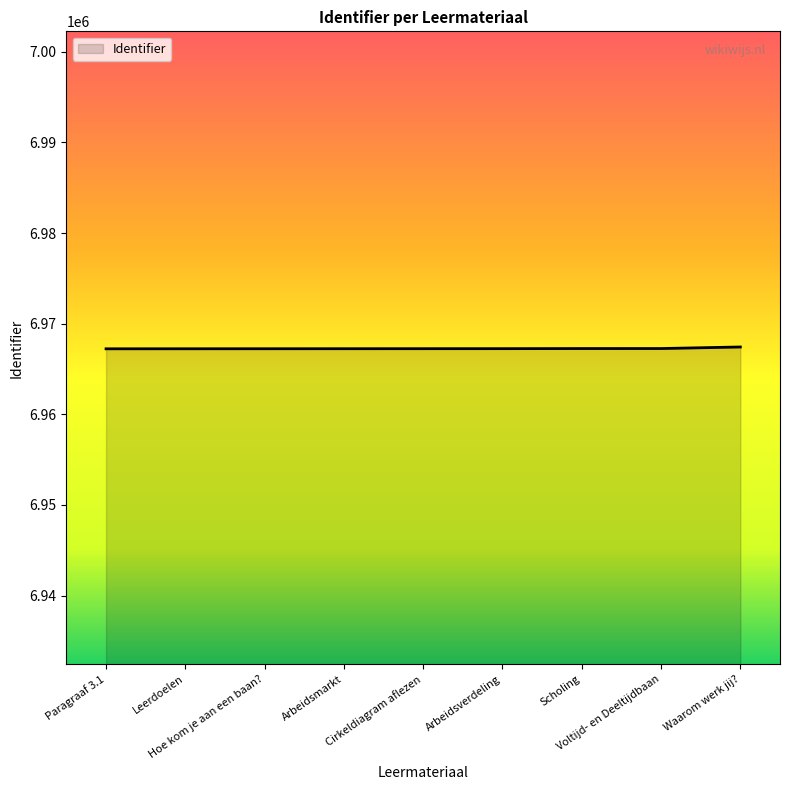

What is the greatest value displayed?

6967430